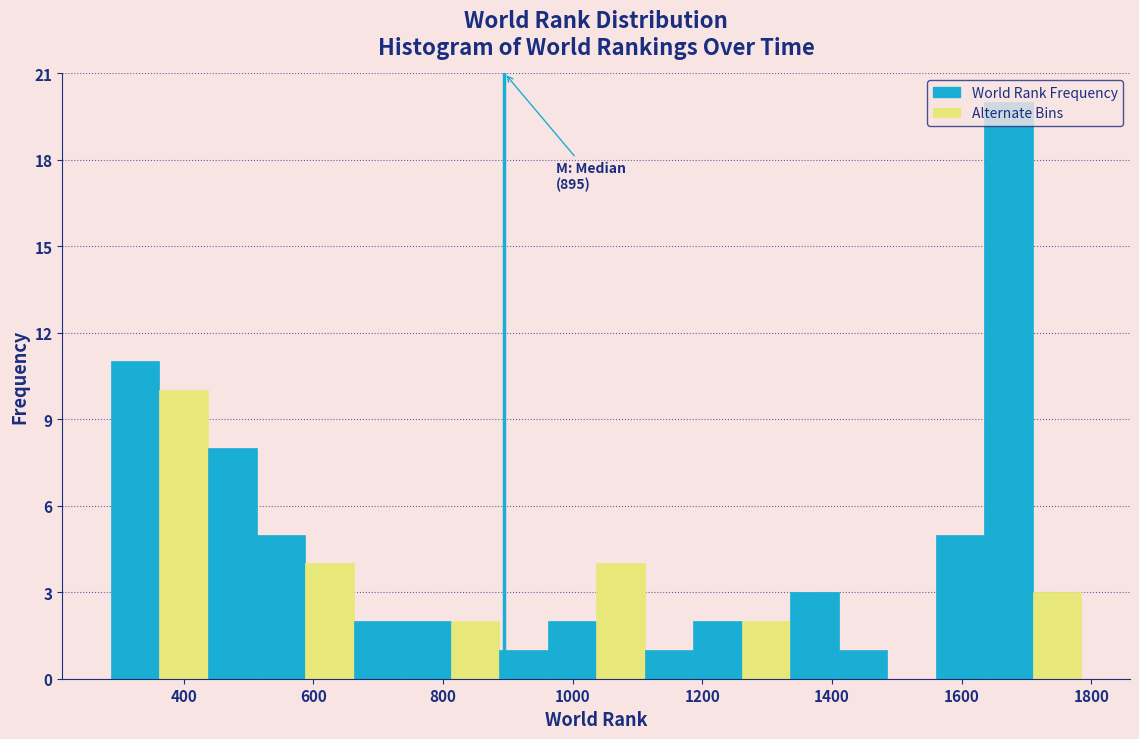

Around what value on the x-axis is the tallest bar? Give the approximate position of its centre, as read against the axis.

1680